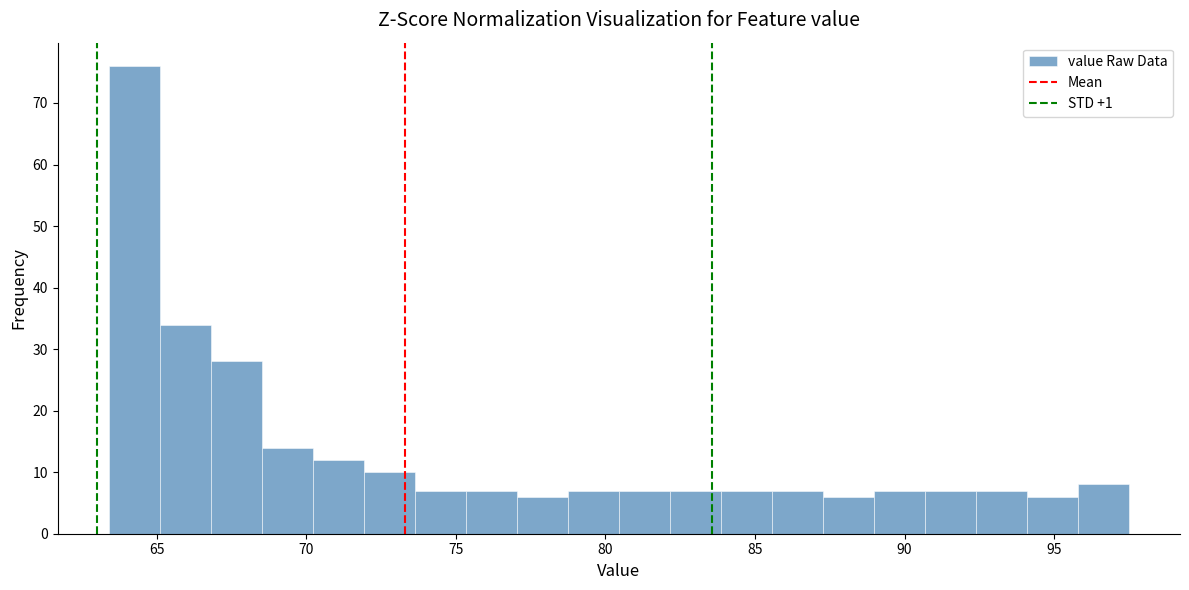

Read against the x-axis, roughly where is the centre of the tallest bar?

64.5